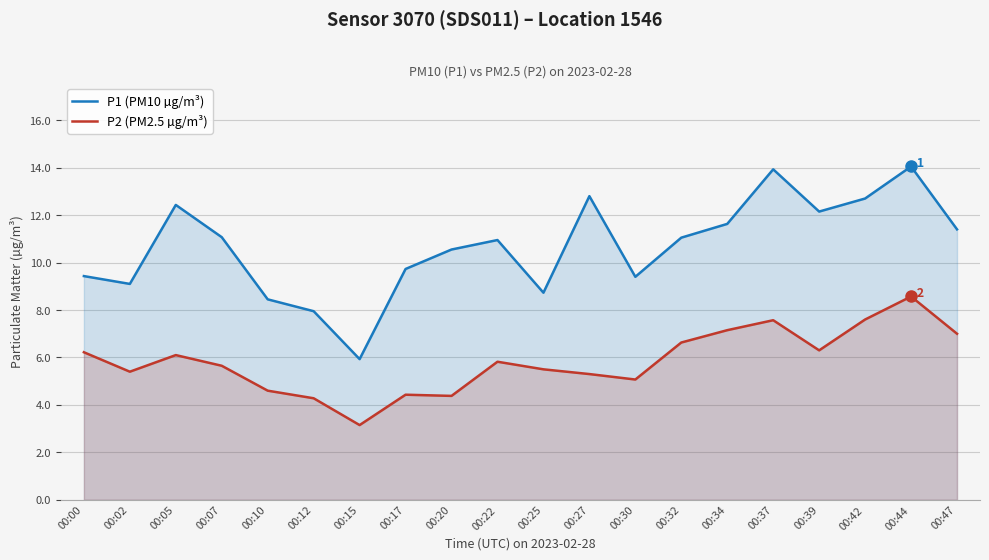

What is the average value of the P1 (PM10 µg/m³) series?

10.7